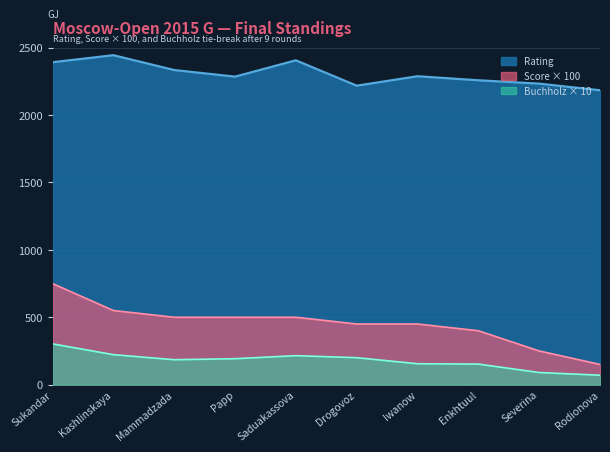

Reading right to left, transcribe all the data shown in this chart.

Rating: Rodionova=2184.0	Severina=2233.0	Enkhtuul=2258.0	Iwanow=2288.0	Drogovoz=2218.0	Saduakassova=2406.0	Papp=2285.0	Mammadzada=2334.0	Kashlinskaya=2444.0	Sukandar=2392.0
Score: Rodionova=150.0	Severina=250.0	Enkhtuul=400.0	Iwanow=450.0	Drogovoz=450.0	Saduakassova=500.0	Papp=500.0	Mammadzada=500.0	Kashlinskaya=550.0	Sukandar=750.0
Buchholz: Rodionova=70.0	Severina=90.0	Enkhtuul=152.5	Iwanow=155.0	Drogovoz=200.0	Saduakassova=215.0	Papp=192.5	Mammadzada=185.0	Kashlinskaya=222.5	Sukandar=302.5